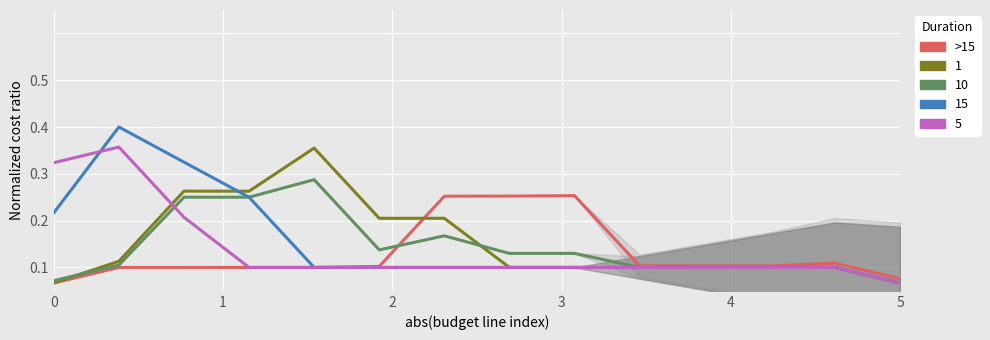

Is it true that ESI Collection equals 0.2 at 5?

False